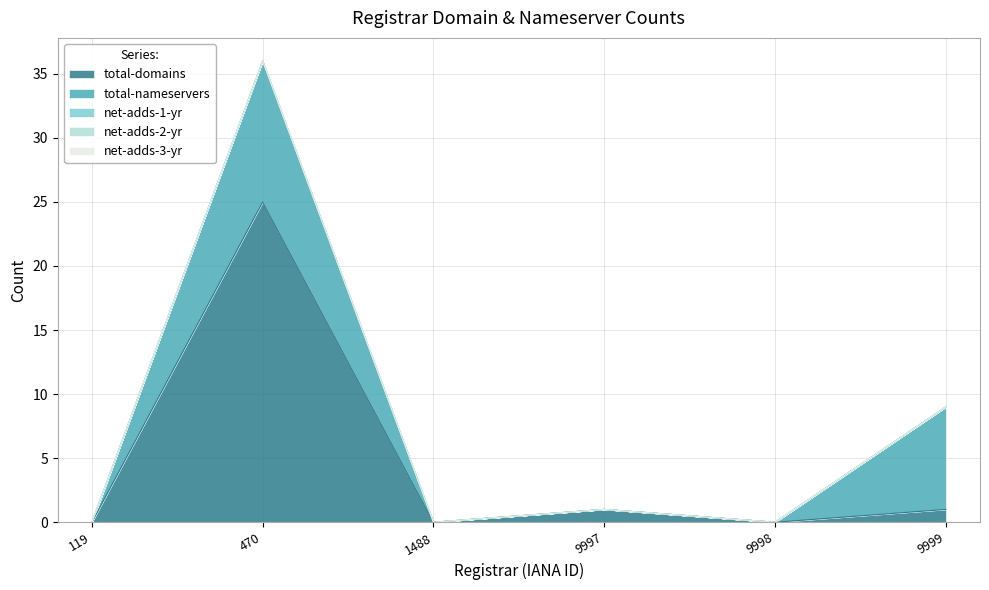

How many lines are shown in the chart?

5